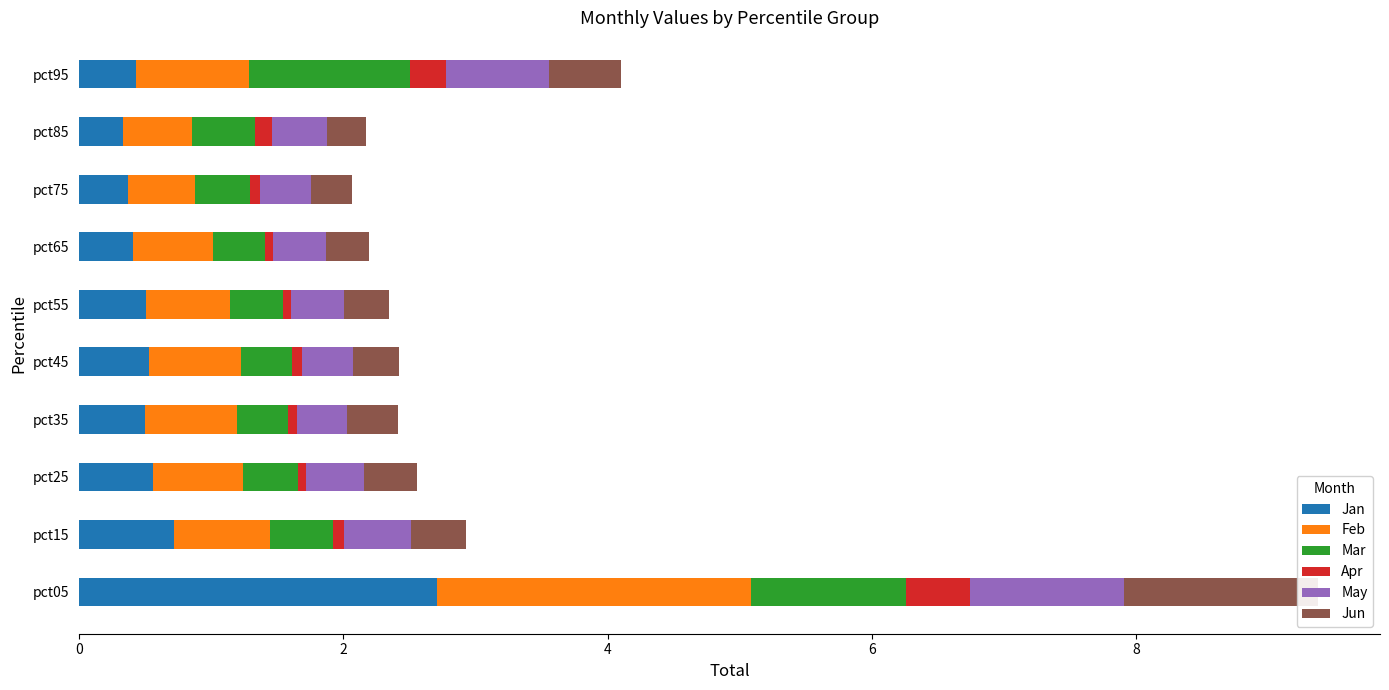

Are the bars horizontal?

Yes